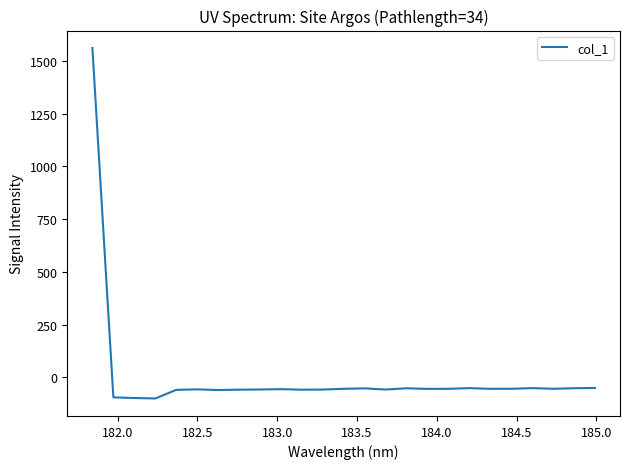

What is the difference between the maximum and minimum values?

1662.5